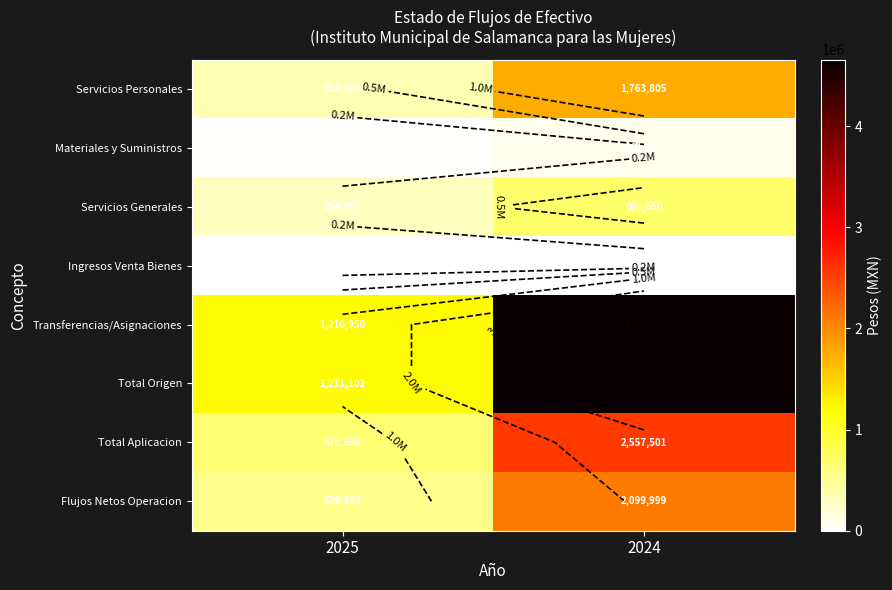

What is the sum of the Flujos Netos Operacion values at 2024 and 2025?

2639592.2